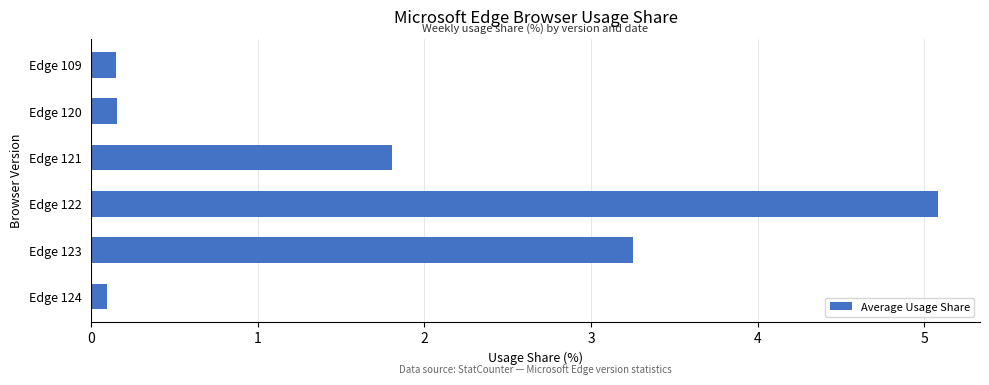

At which label is the value closest to 2?

Edge 121